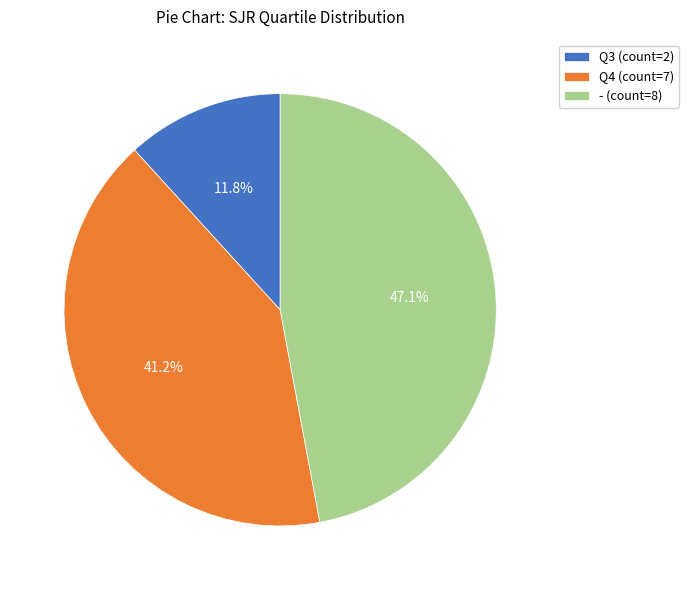

To the nearest percent, what is the combined percentage of Q3 and -?

59%